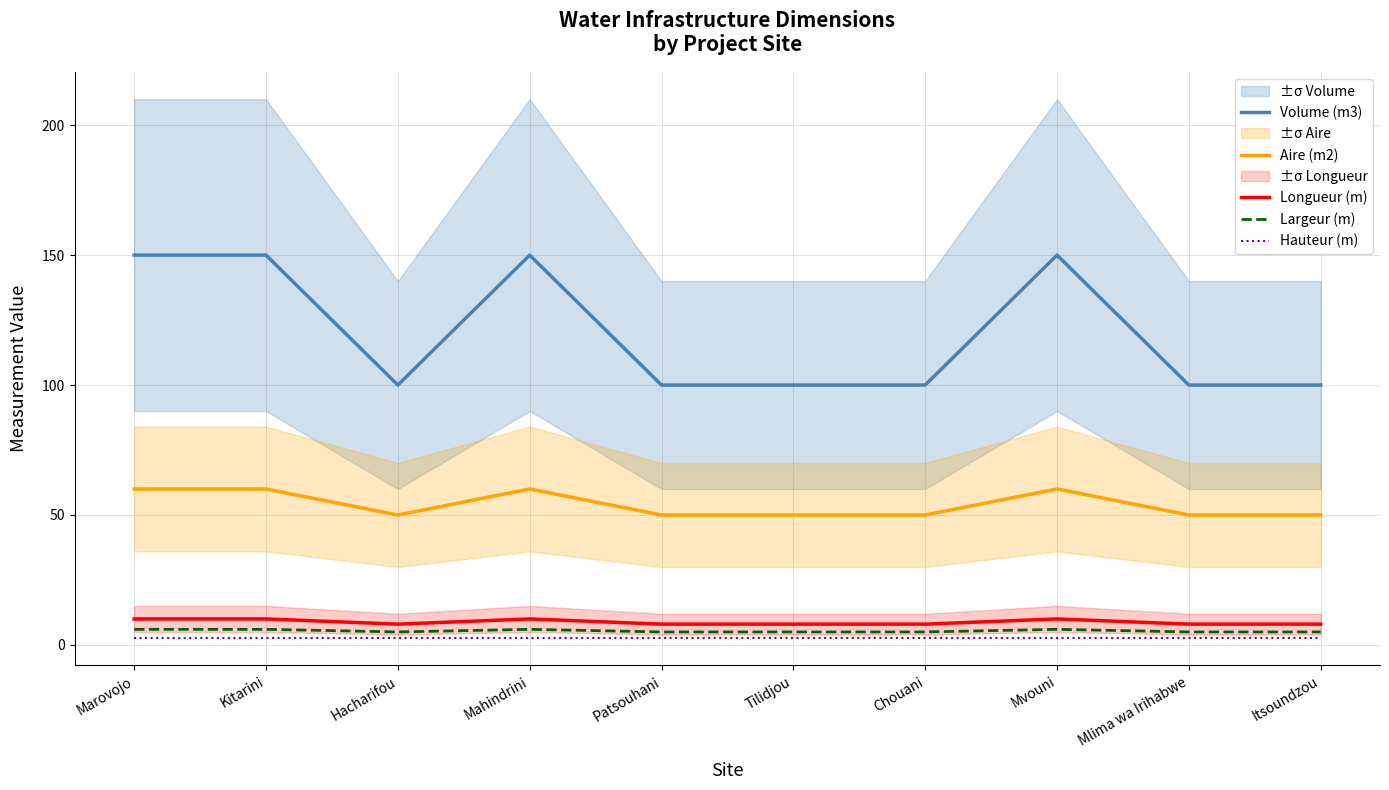

How many interior local peaks does the Largeur (m) series have?

2